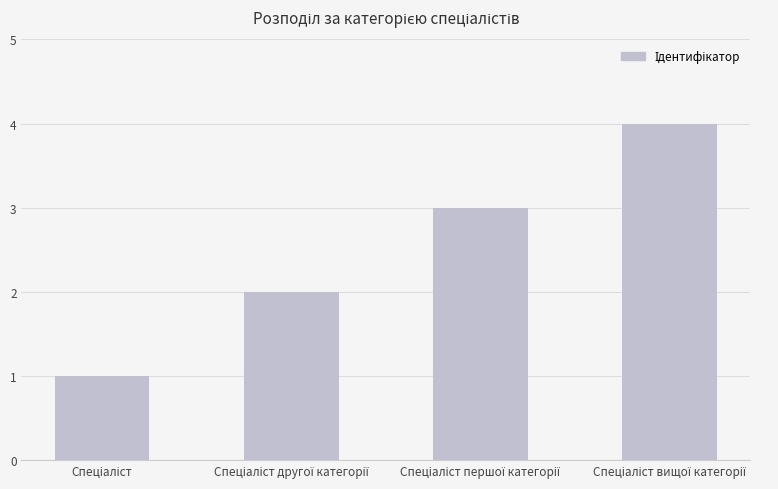

What is the sum of all values?

10